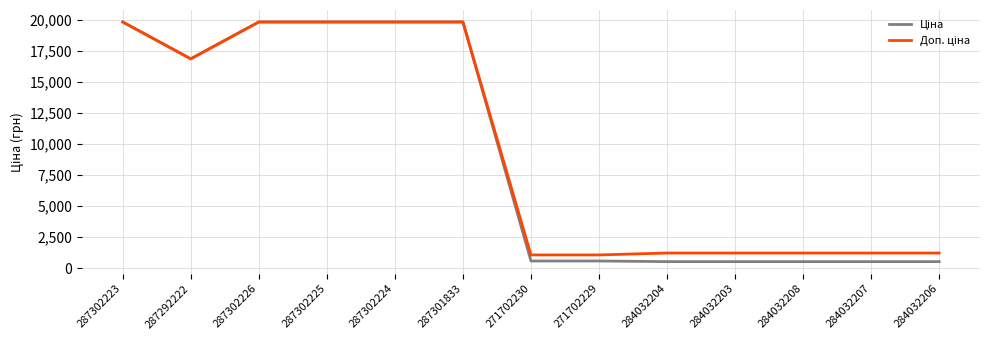

What is the minimum value shown in the chart?

535.4